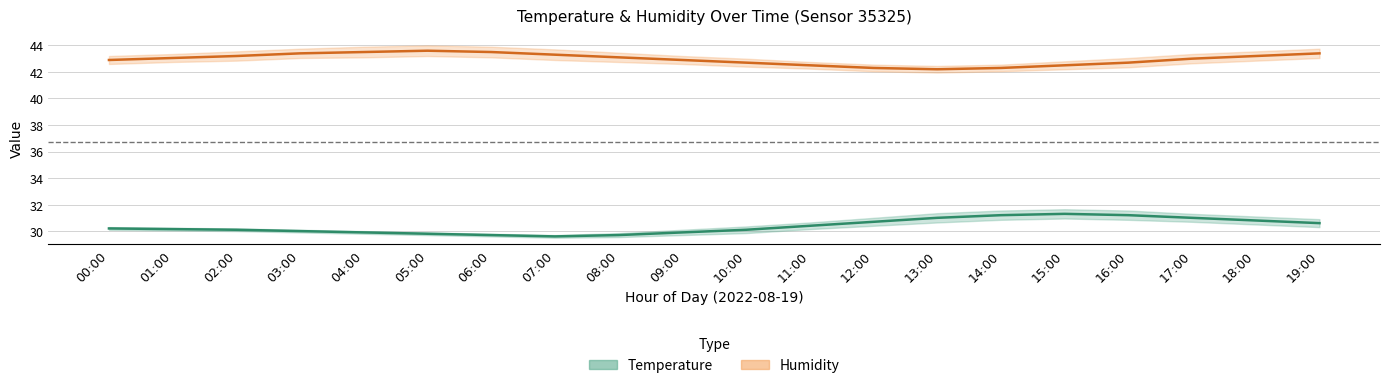

The Humidity series shows 28.1 at 16:00. True or false?

False